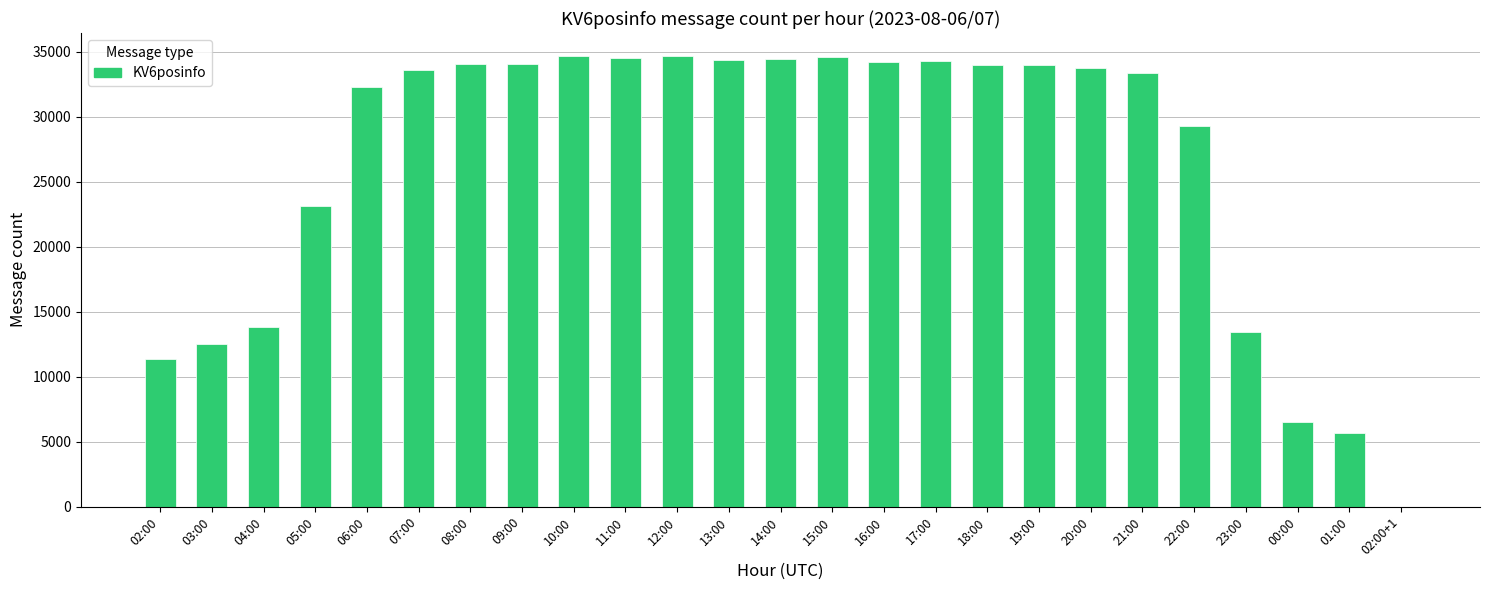

What is the greatest value displayed?

34708